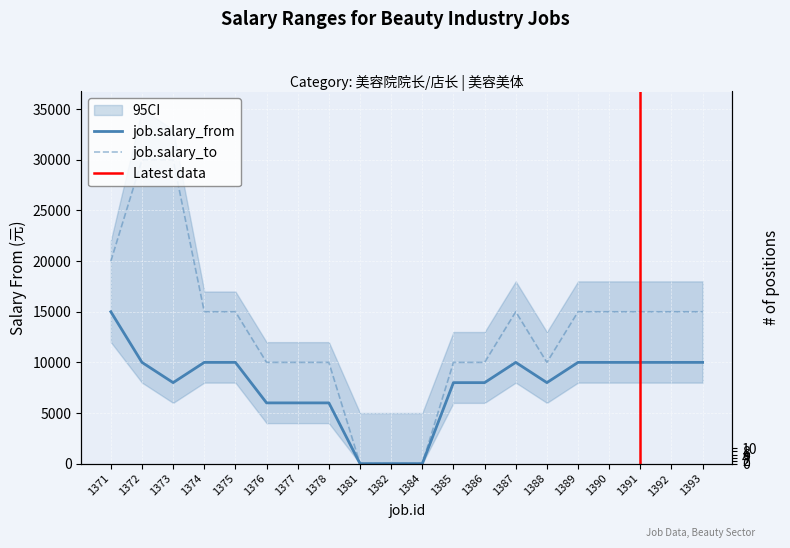

At 1378, list the series in order from largest to smallest.

job.salary_to, job.salary_from